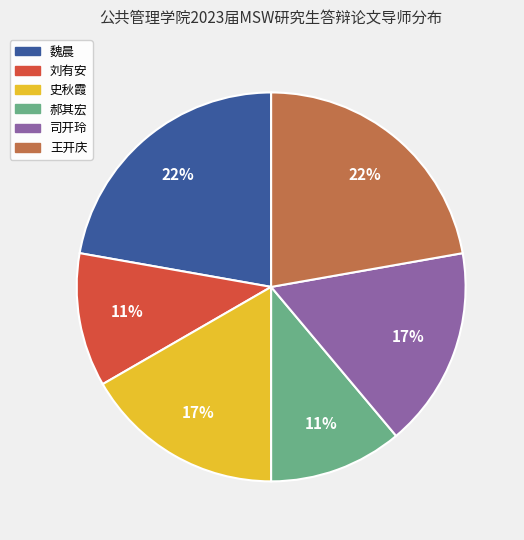

What percentage is the 王开庆 slice, to the nearest percent?

22%